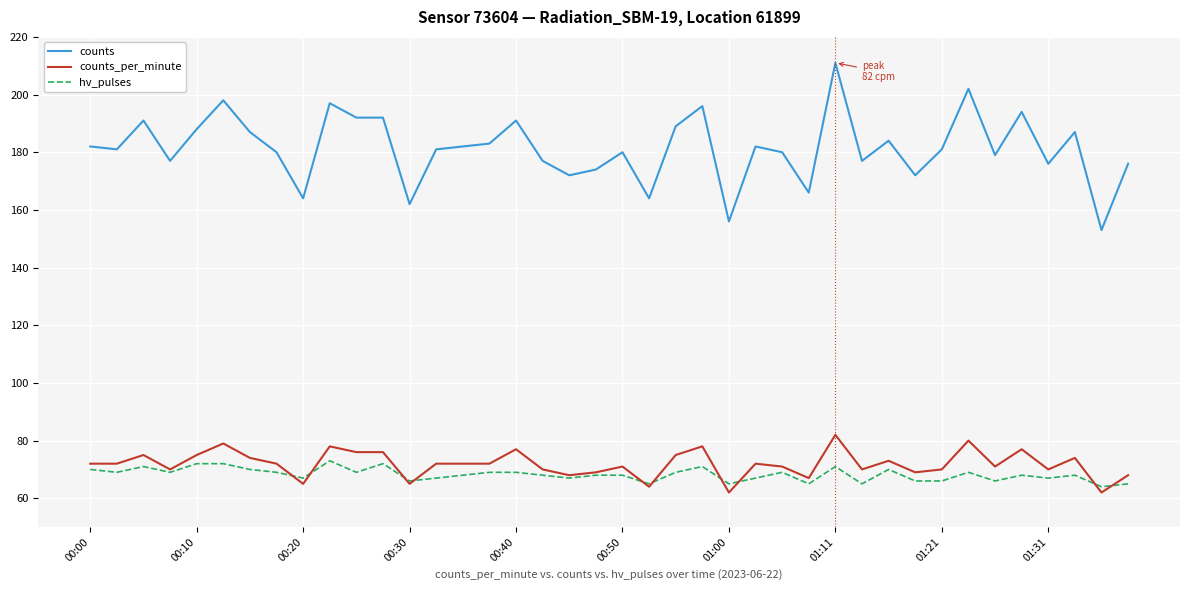

Does the chart have visible grid lines?

Yes